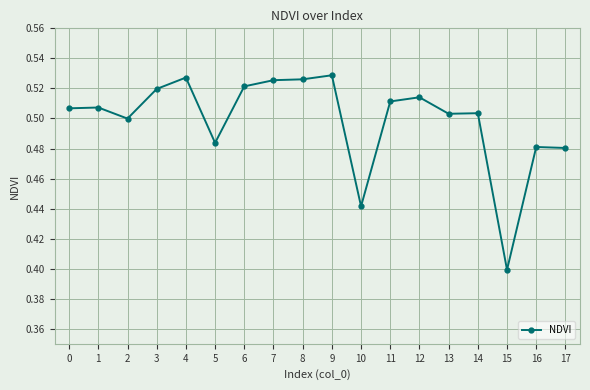

How many values are between 0 and 1?

18